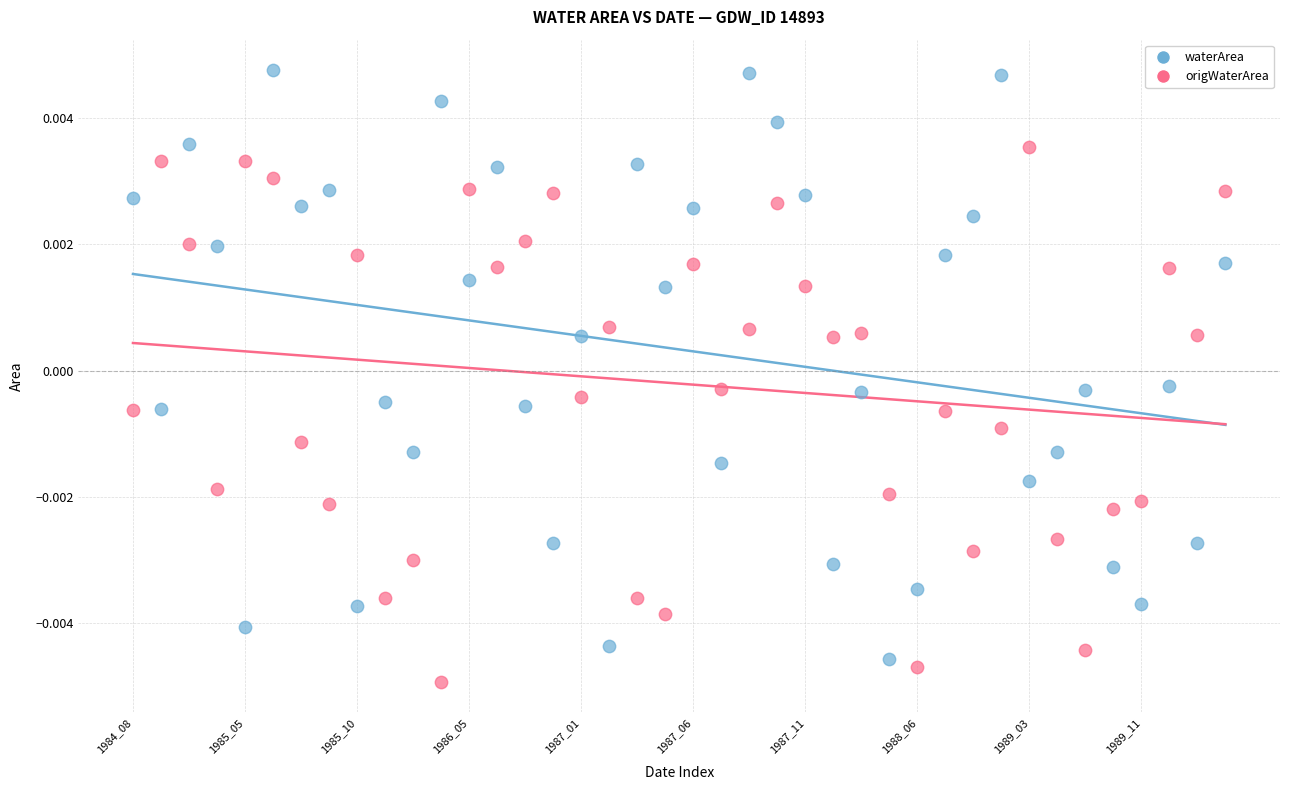

What are all the series names shown in the legend?

waterArea, origWaterArea